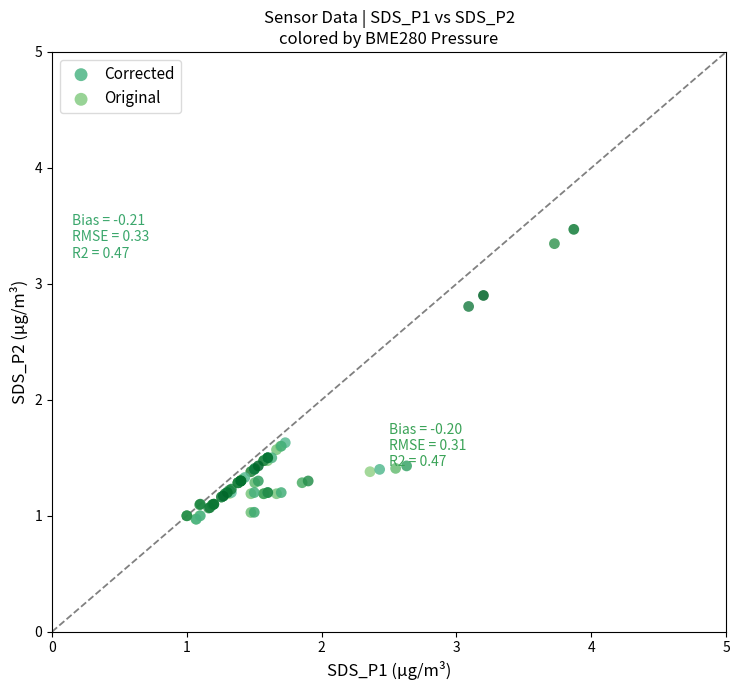

Which series has the widest spread of Y values?

Corrected